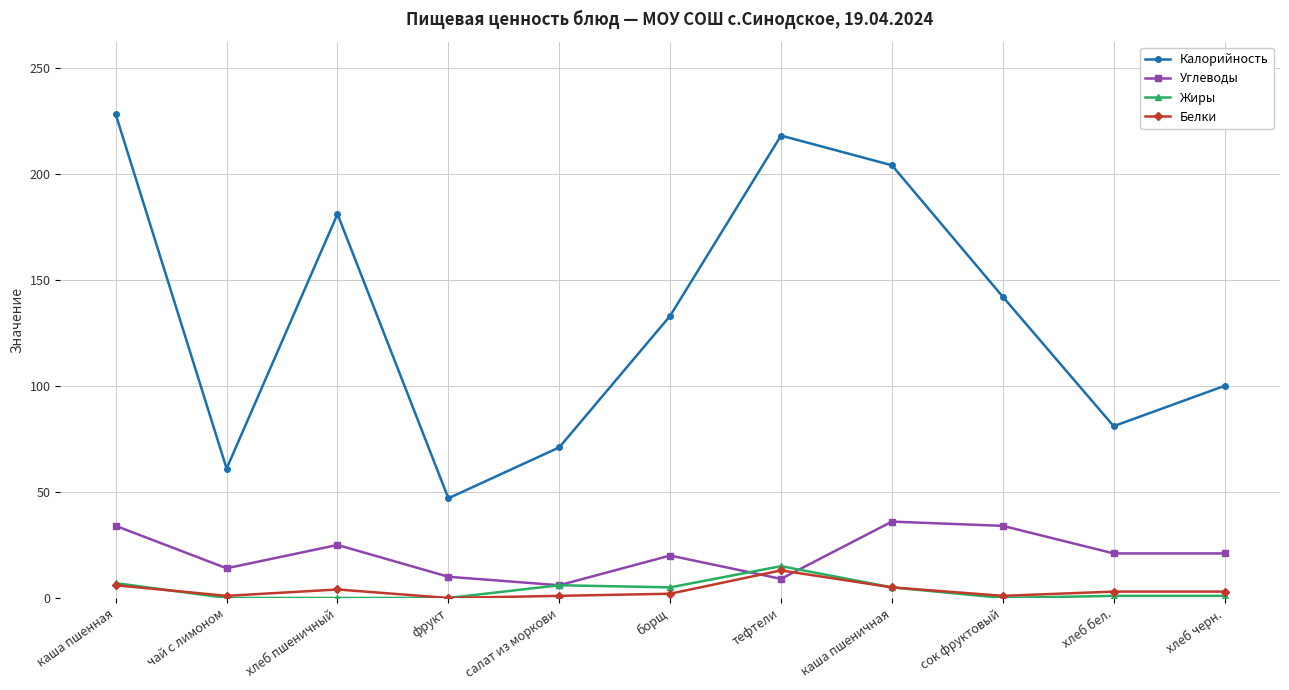

Where is the first local maximum for Калорийность?

хлеб пшеничный